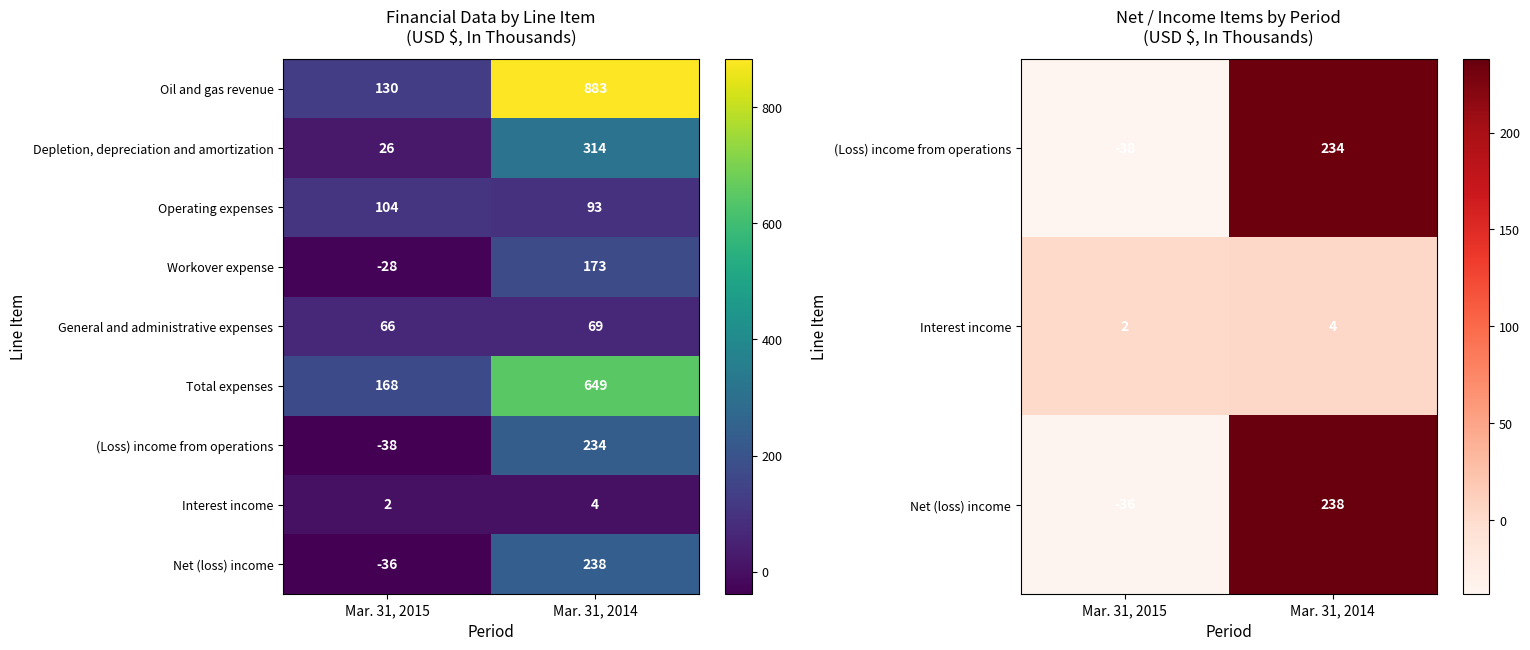

At which category is the sum across all series the highest?

Mar. 31, 2014